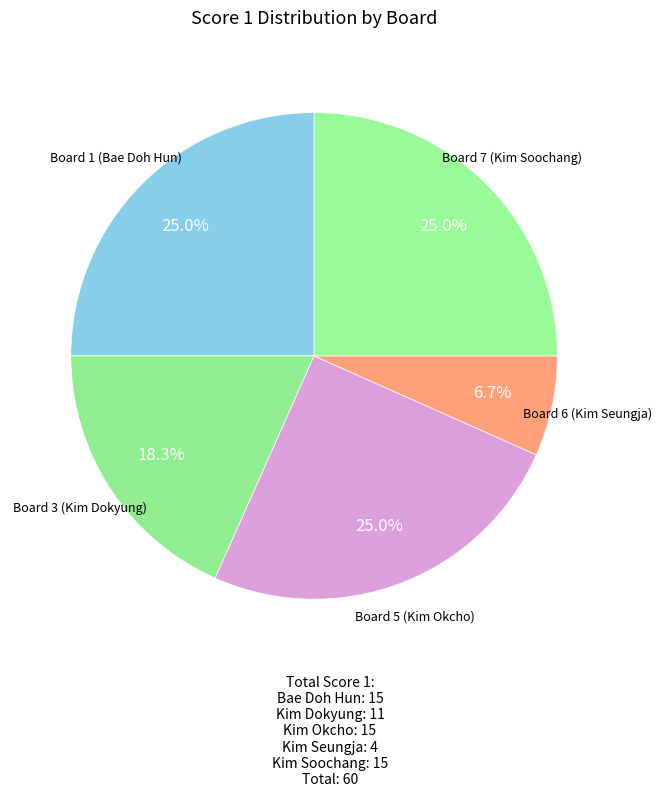

How many segments does this pie chart have?

5